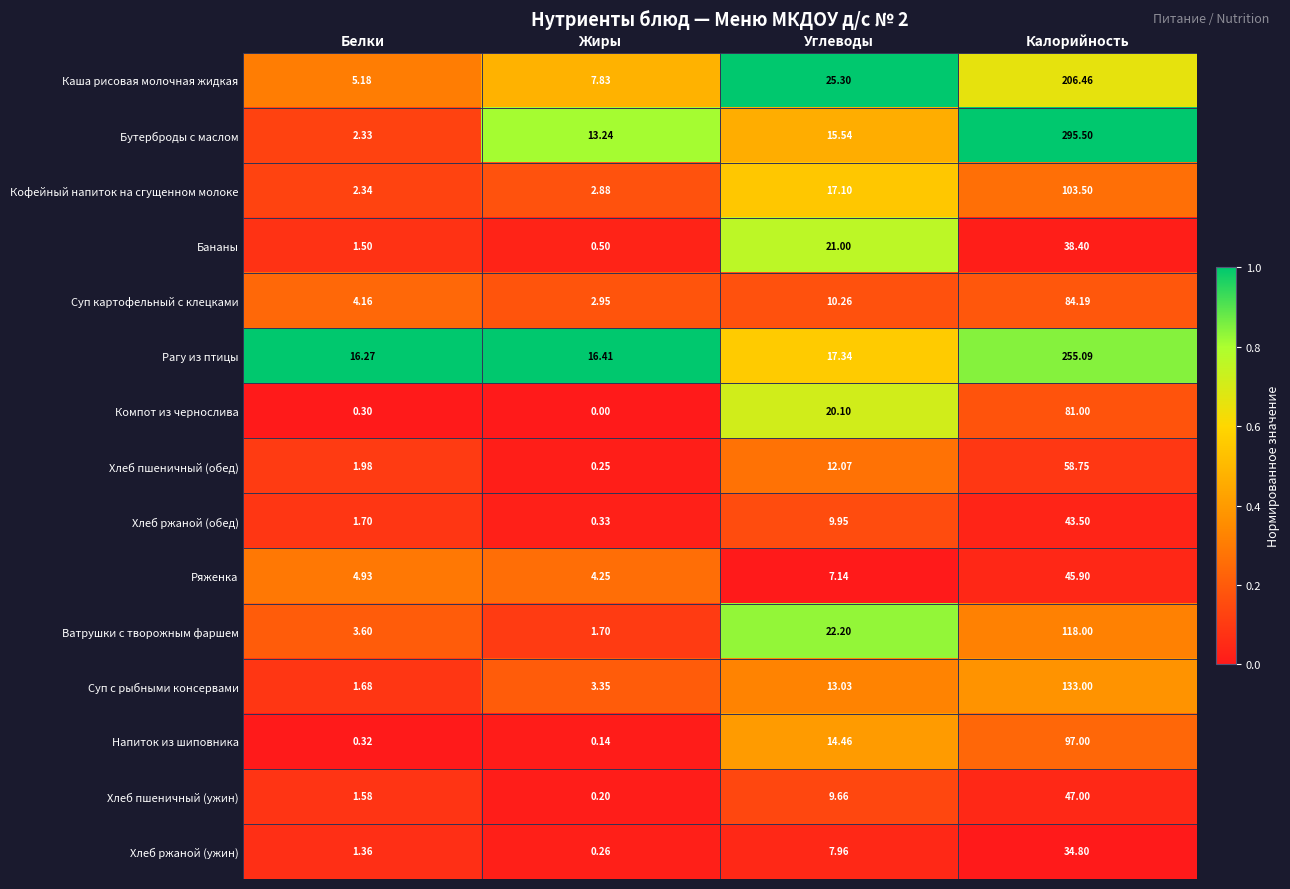

Where does the Хлеб ржаной (обед) series first go above 9?

Углеводы